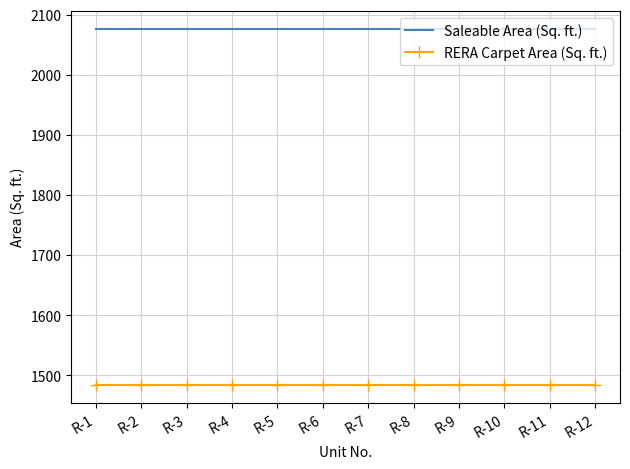

What value does the RERA Carpet Area (Sq. ft.) series have at R-2?

1483.5